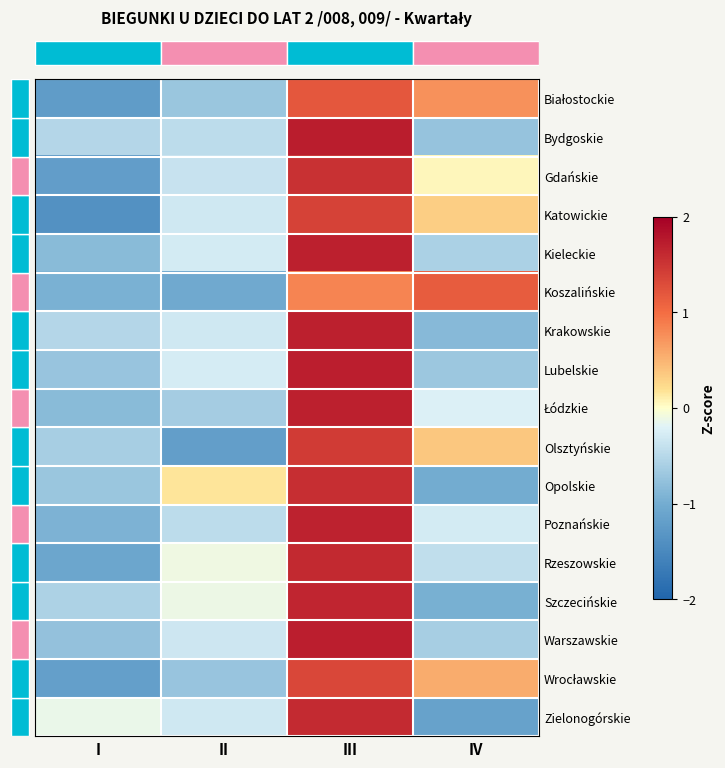

What is the smallest value displayed?

-1.4